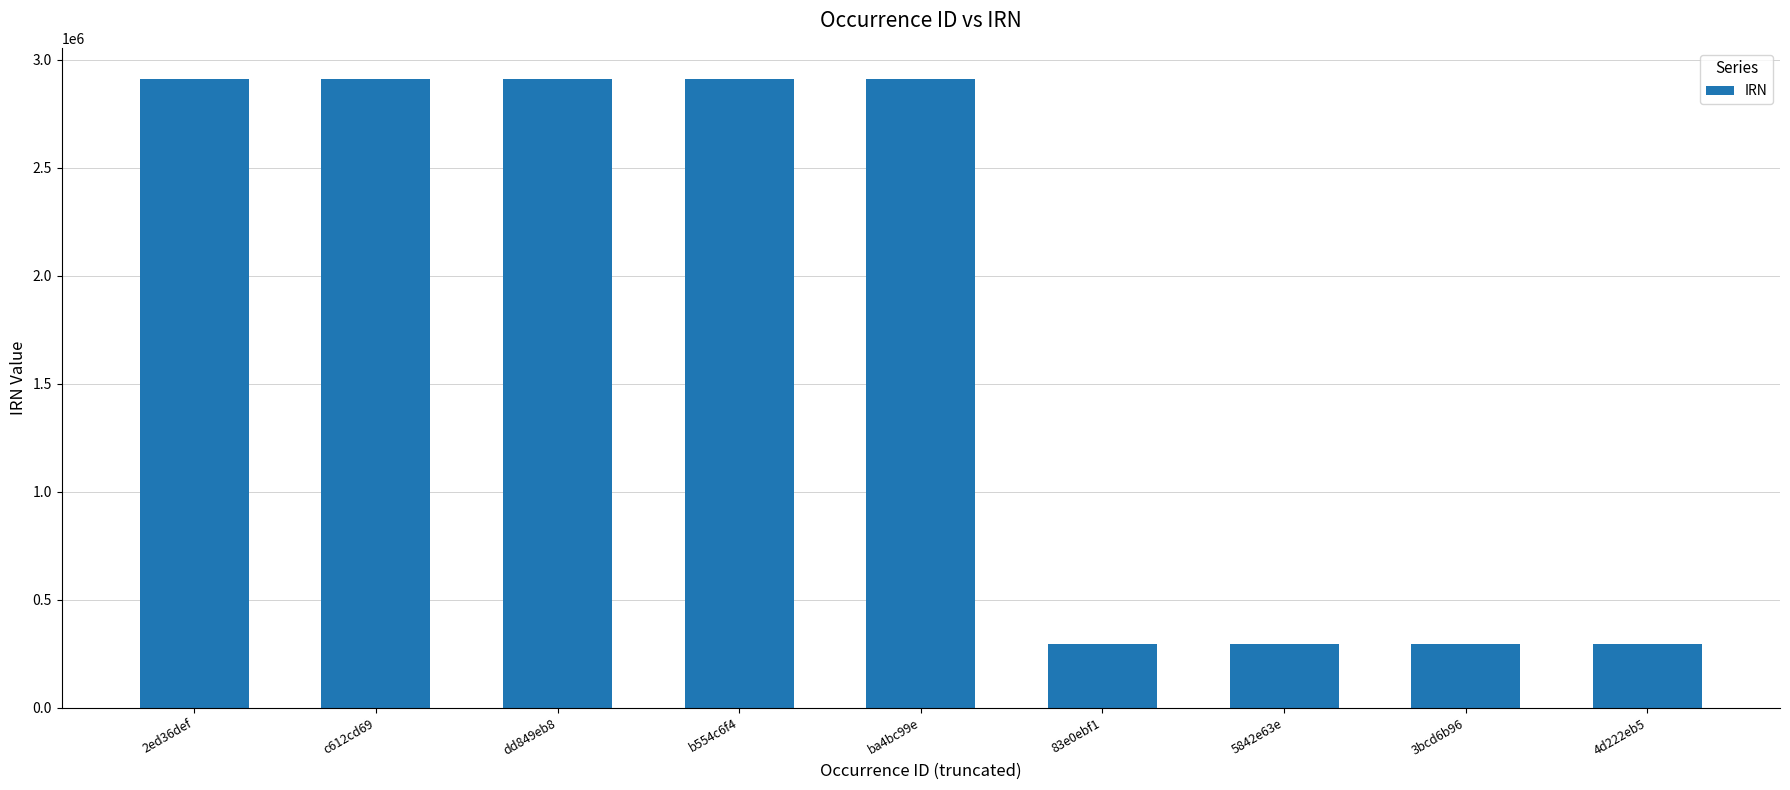

What is the sum of all values?

15731053